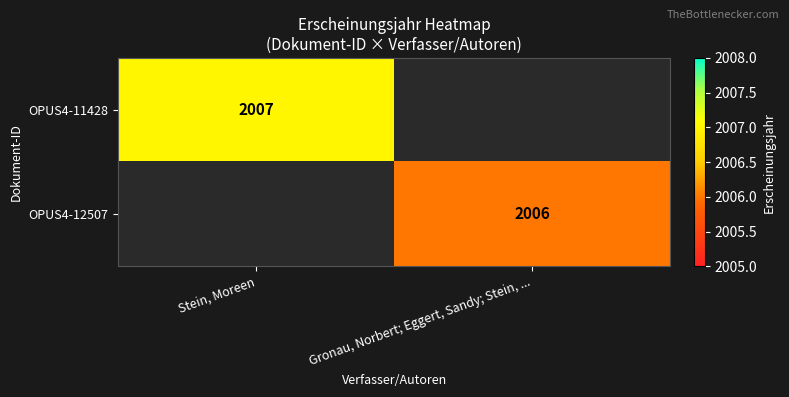

Is the value of OPUS4-12507 at Gronau, Norbert; Eggert, Sandy; Stein, ... greater than the value of OPUS4-11428 at Stein, Moreen?

No